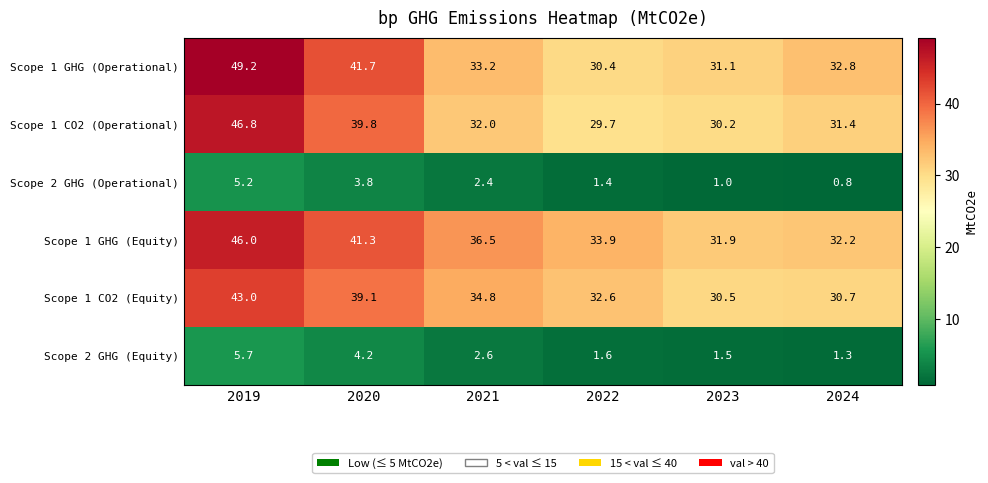

At which label is Scope 2 GHG (Equity) closest to 3?

2021